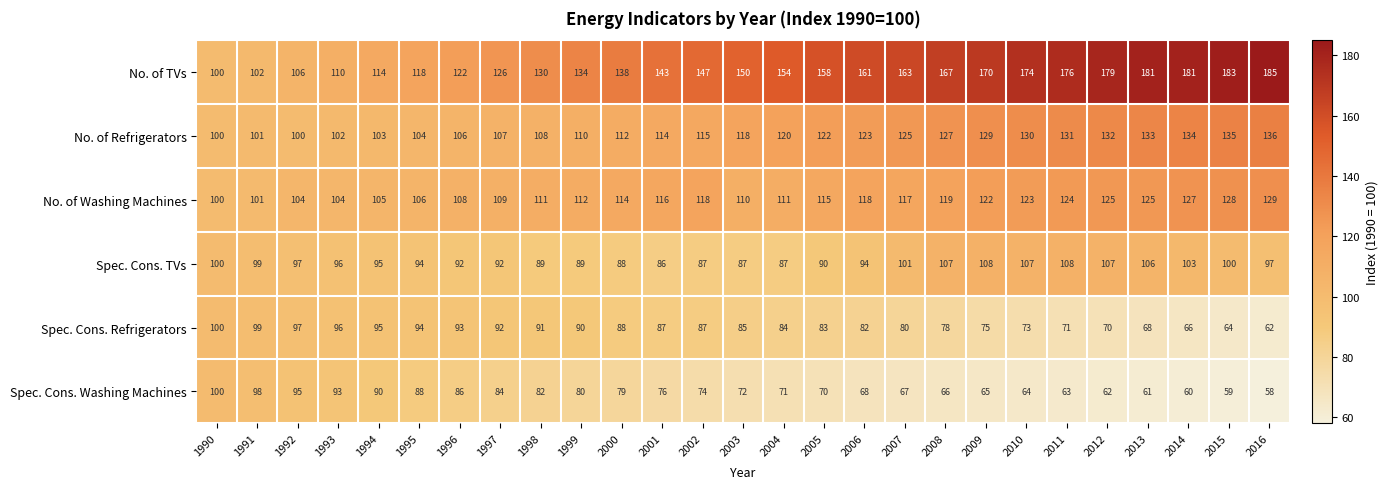

What is the average value of the No. of TVs series?

147